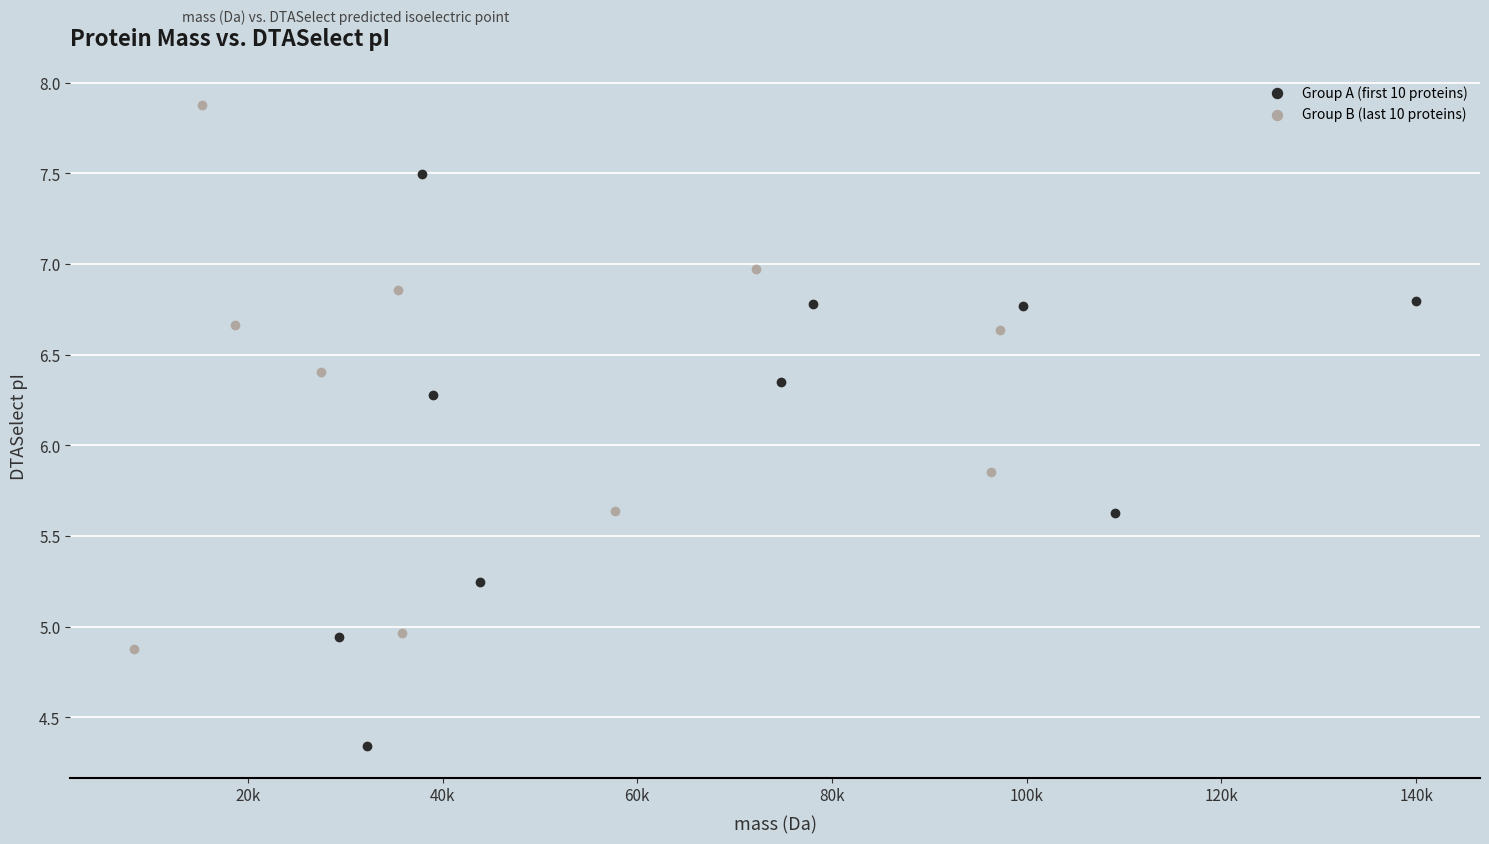

Which series contains the lowest Y value?

Group A (first 10 proteins)